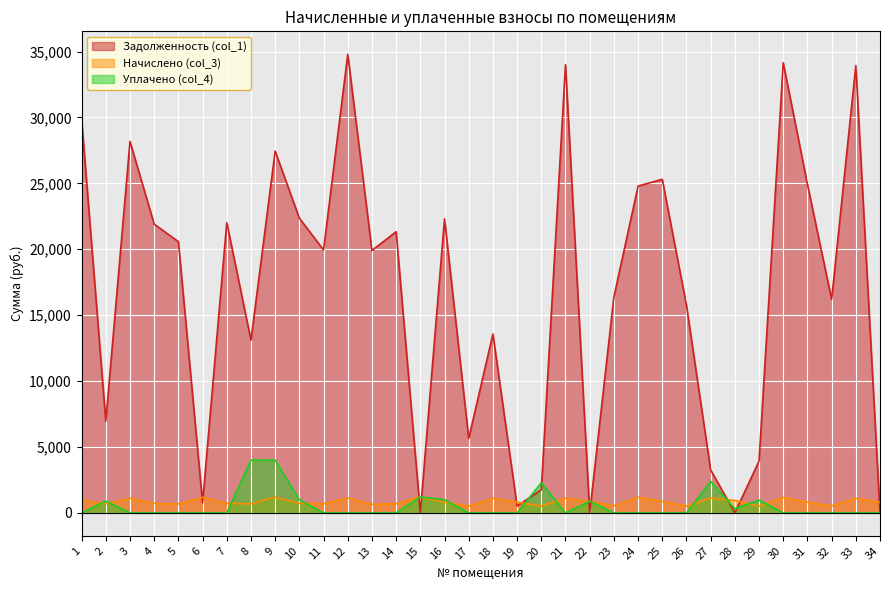

Between which two adjacent categories do Уплачено (col_4) and Начислено (col_3) first intersect?

1 and 2